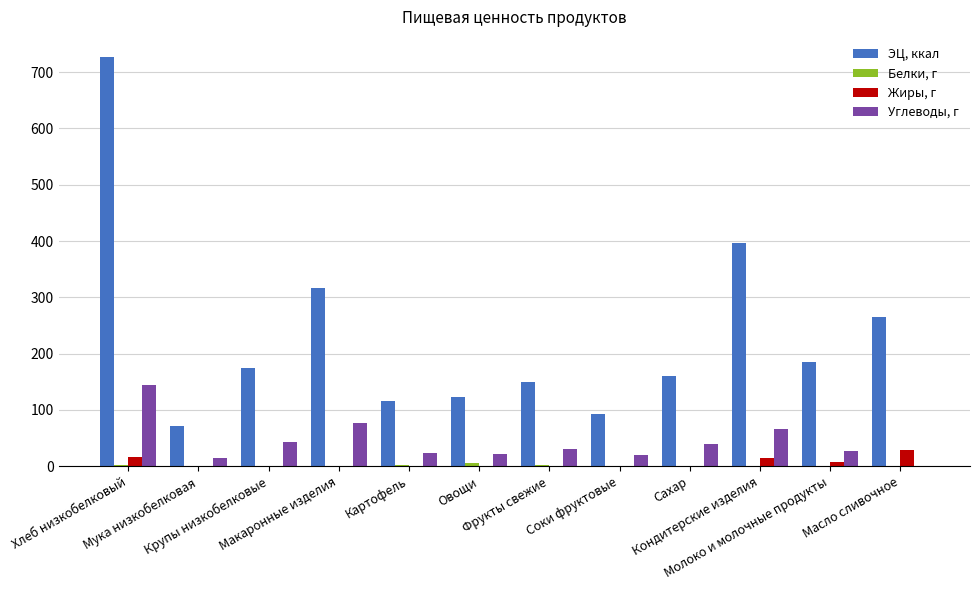

Which series has the largest total across all categories?

ЭЦ, ккал